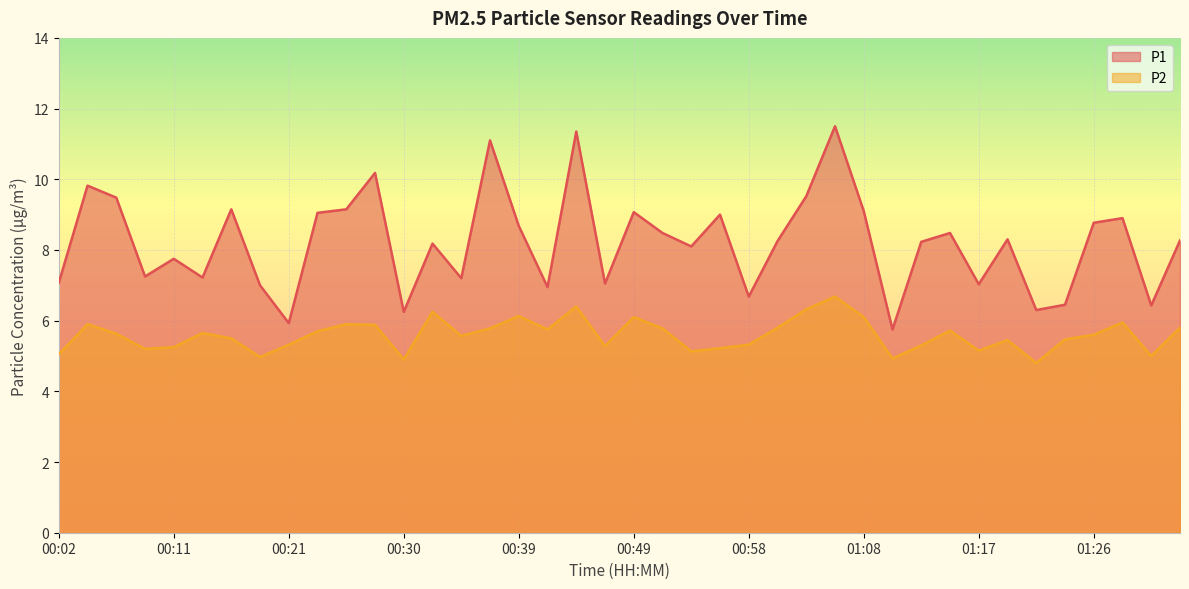

Read the P1 value at 01:24.

6.5